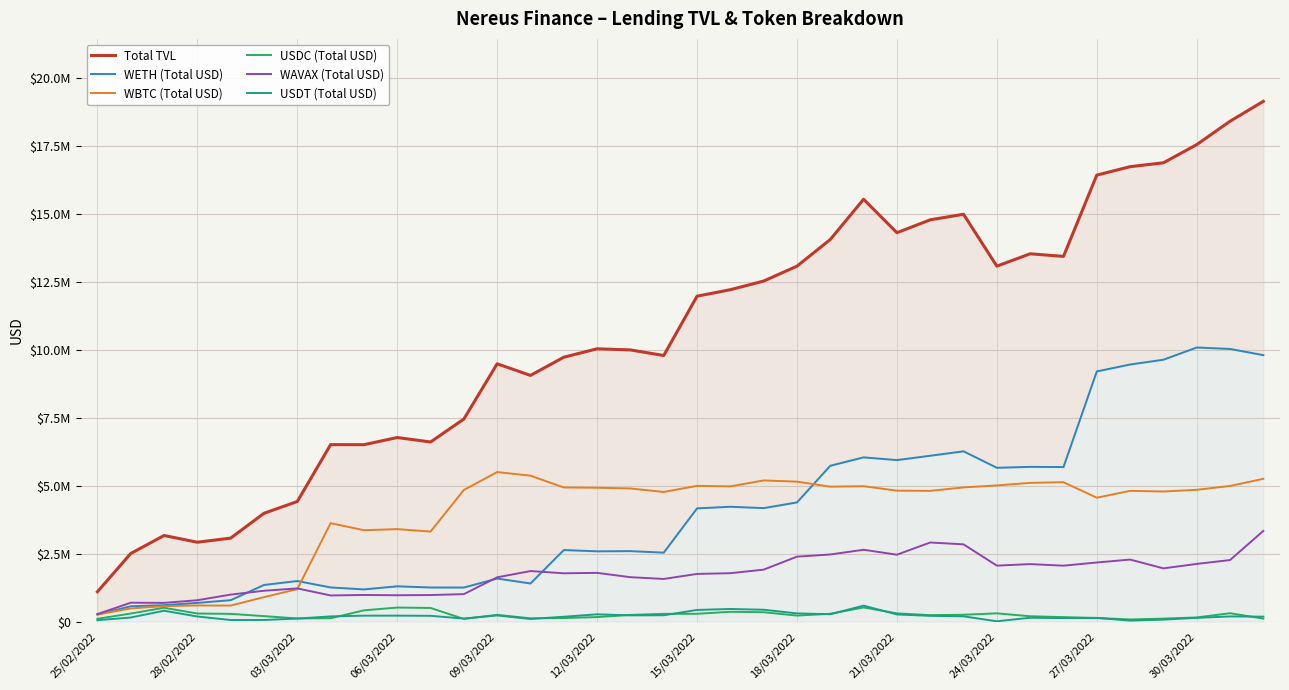

True or false: WBTC (Total USD) and USDT (Total USD) cross at least once.

False